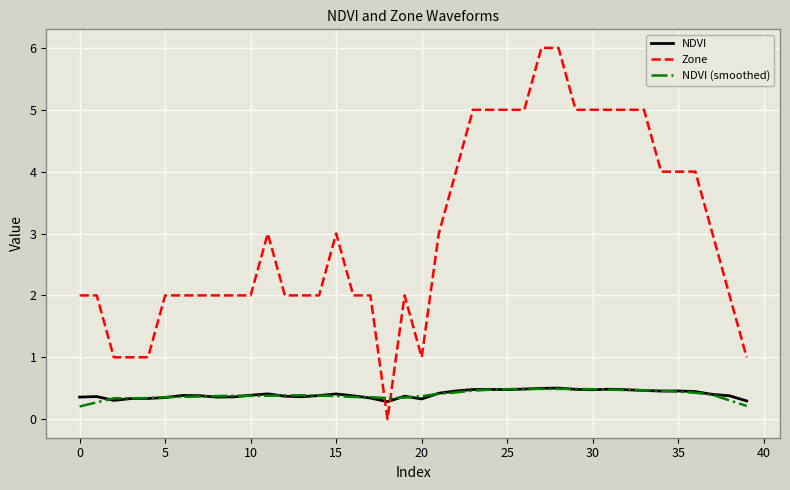

Which series ends up on top after the final intersection of NDVI (smoothed) and NDVI?

NDVI